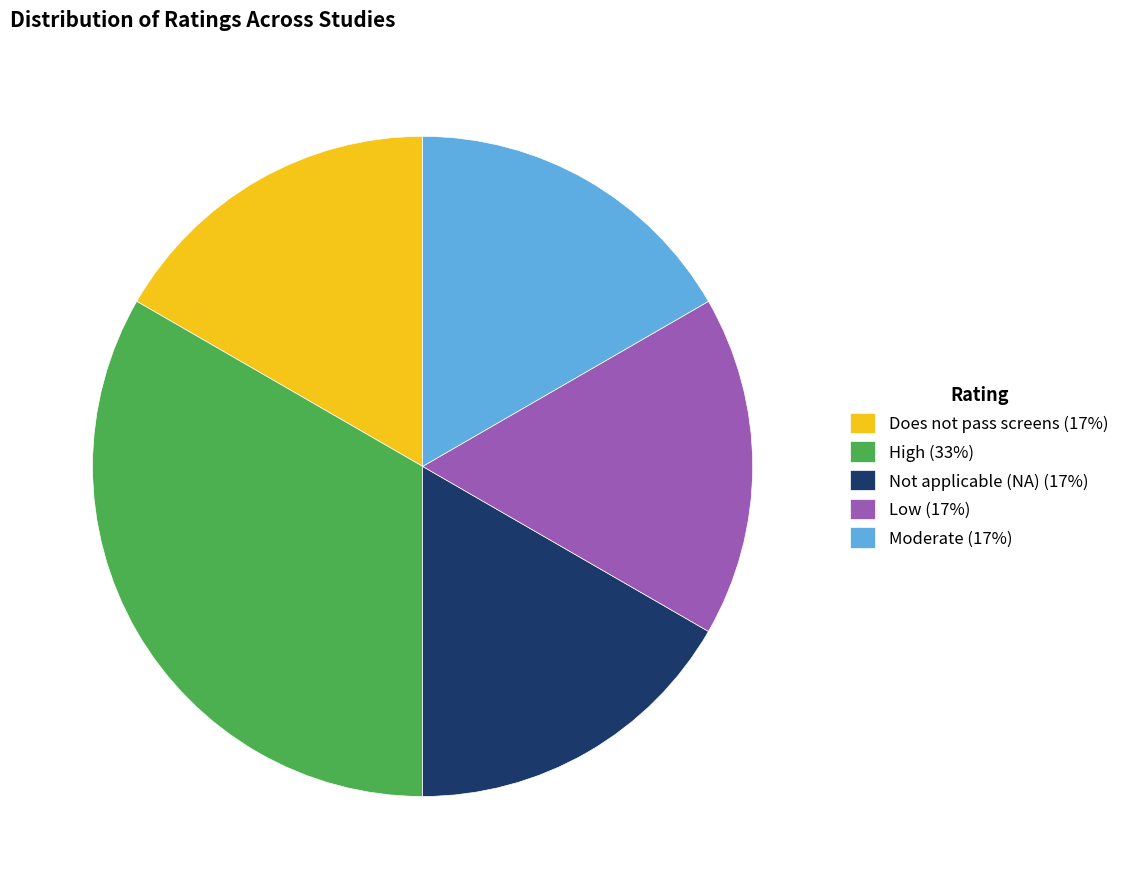

Between High (33%) and Does not pass screens (17%), which is larger?

High (33%)